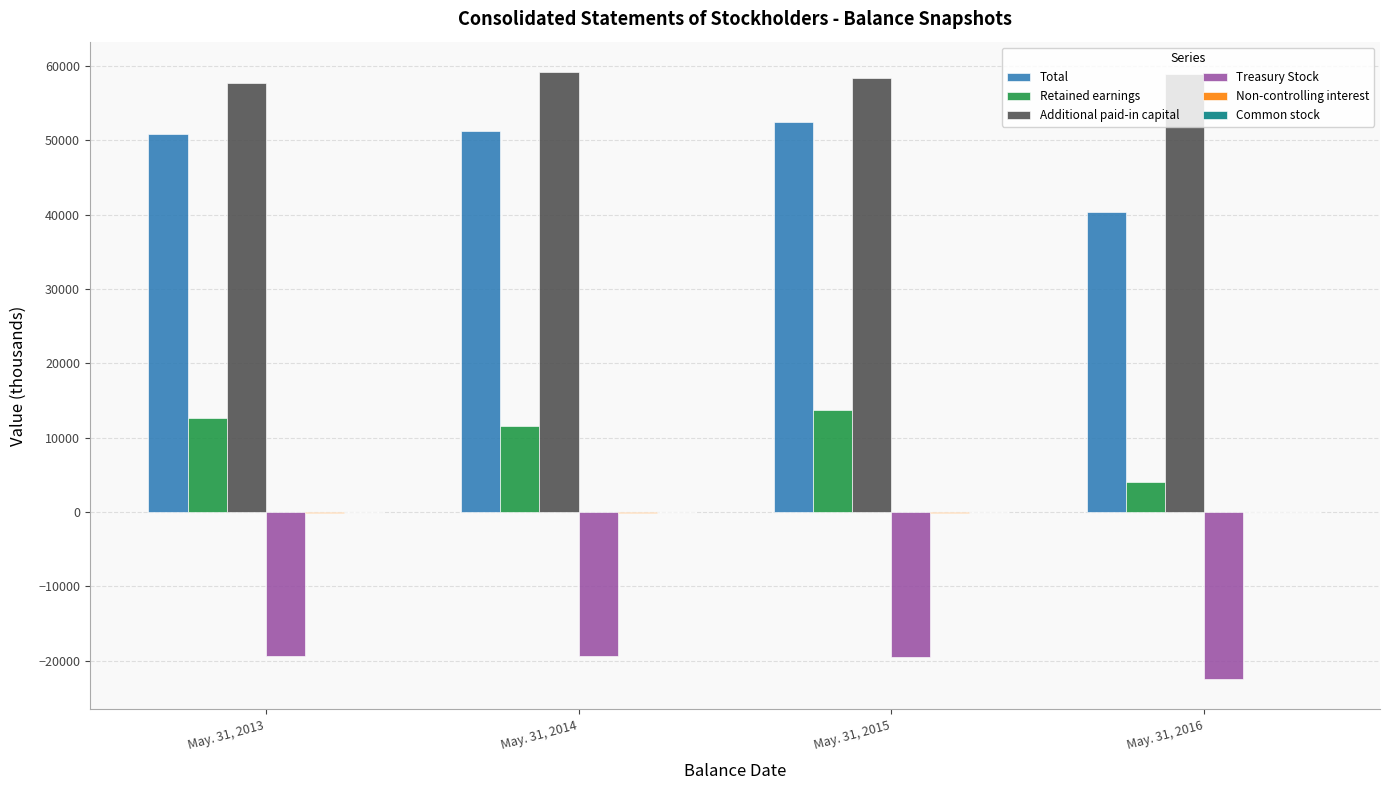

Which series changed the most between May. 31, 2013 and May. 31, 2016?

Total